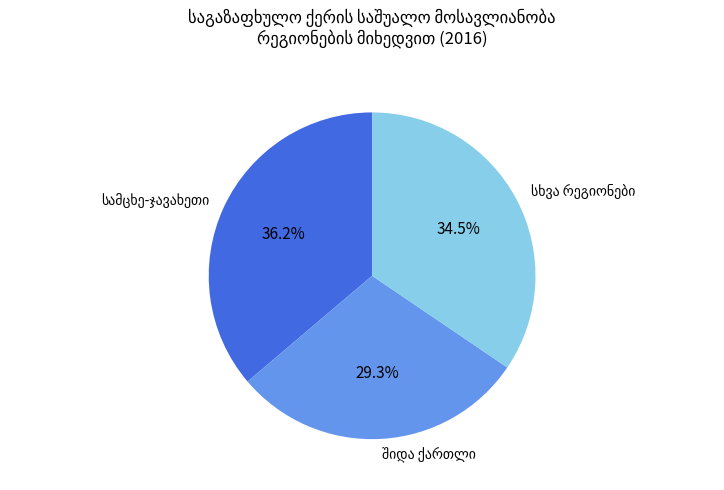

Is there a majority slice in this chart?

No